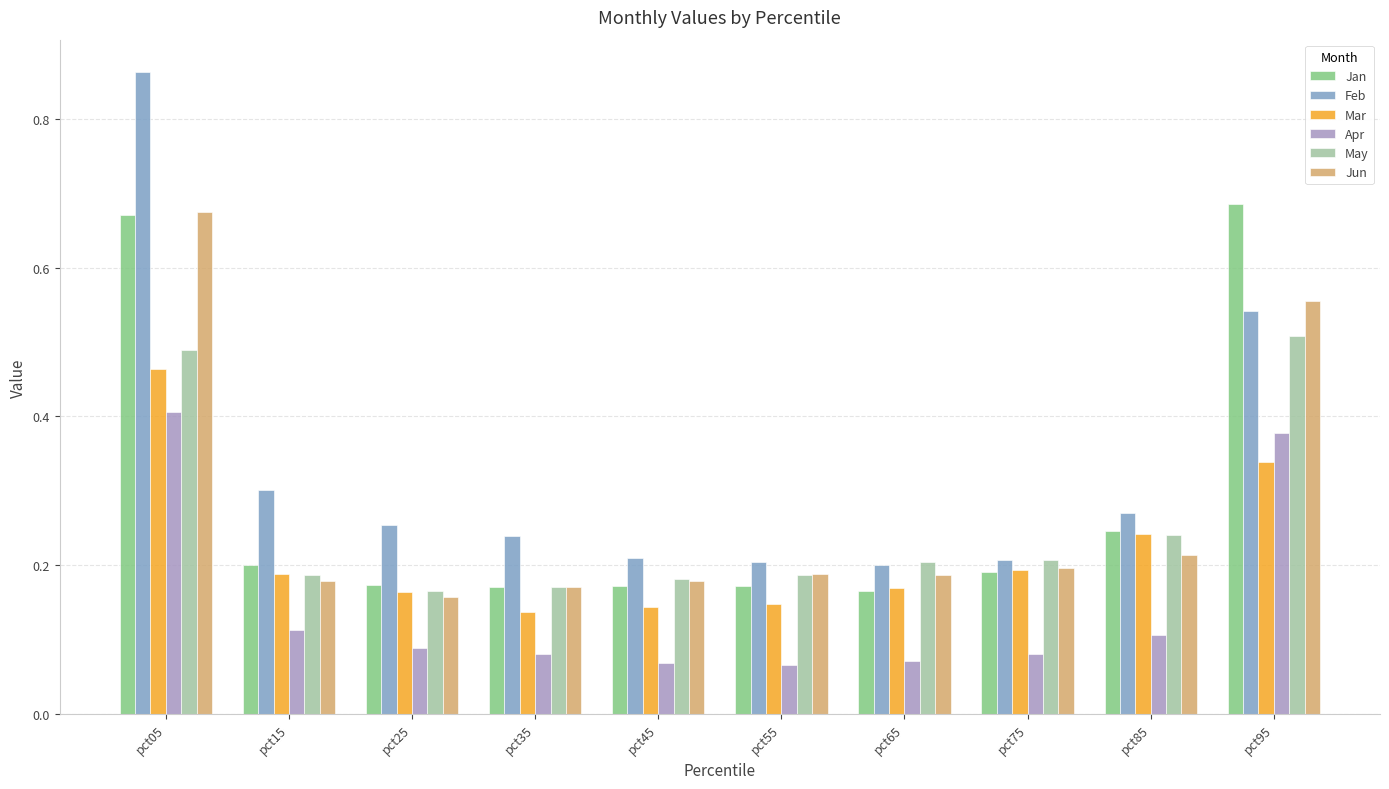

What is the sum of all Apr values?

1.5